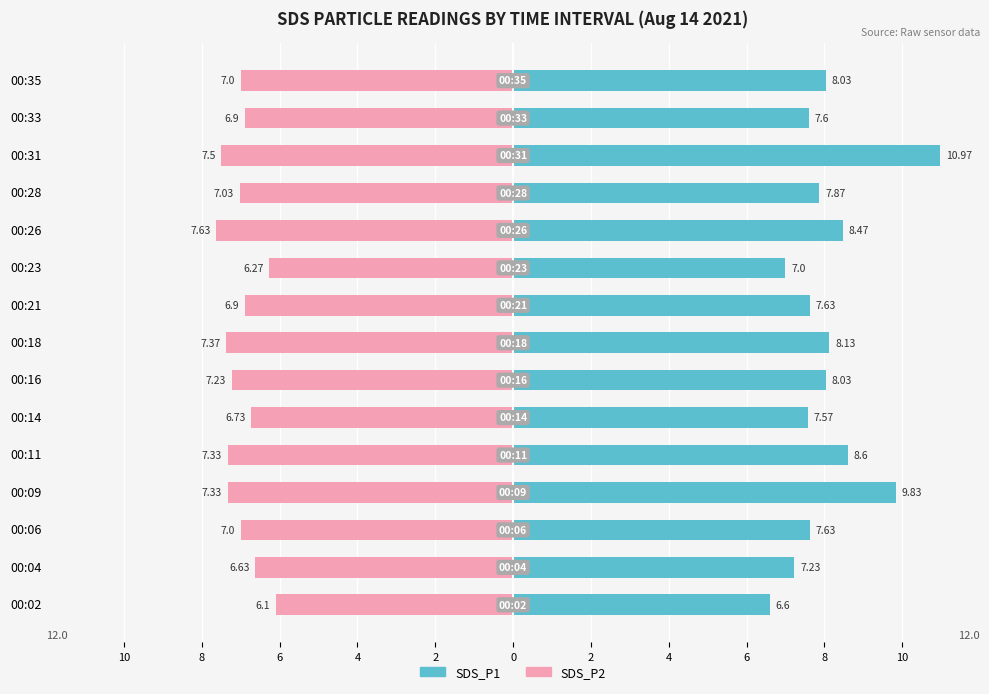

The value of SDS_P1 at 00:11 is 15.4. True or false?

False